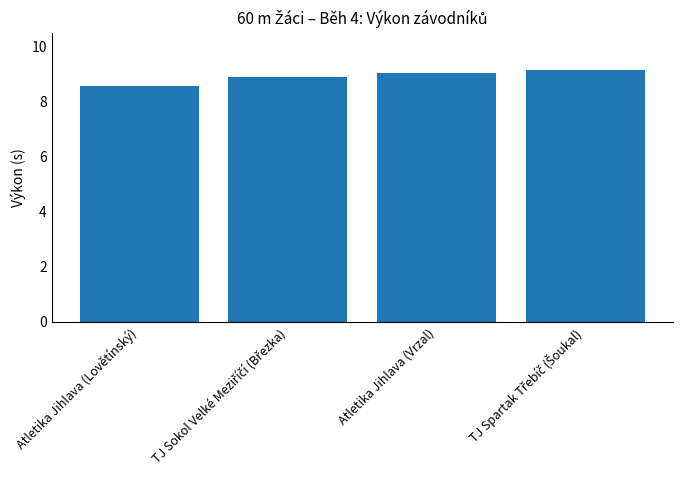

How many data points does each series have?

4